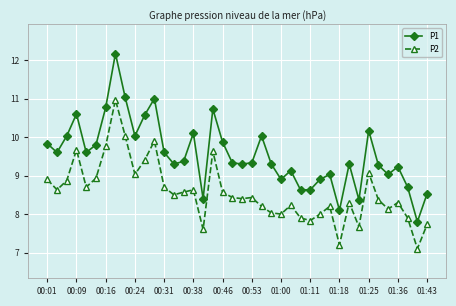

How many data points in P1 are above 9?

30